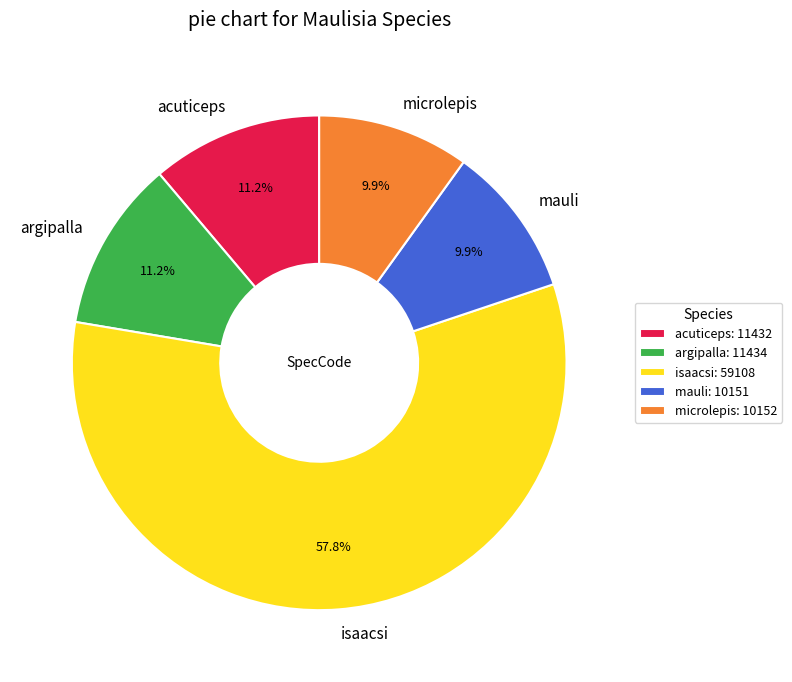

What percentage do isaacsi and argipalla together represent?

69.0%